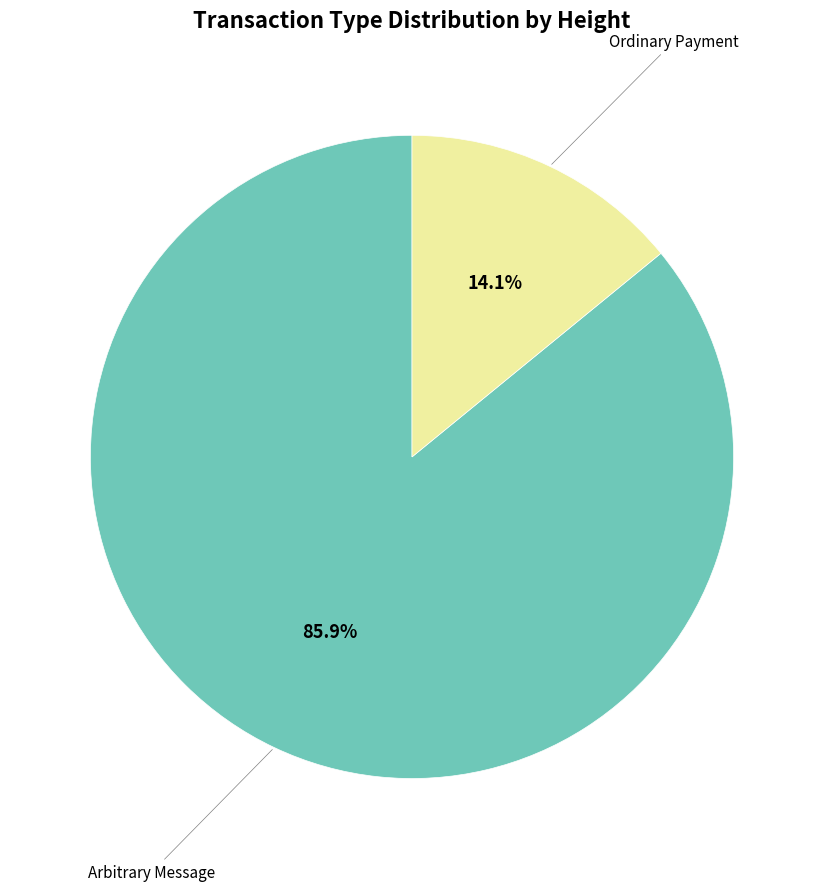

Is there a majority slice in this chart?

Yes